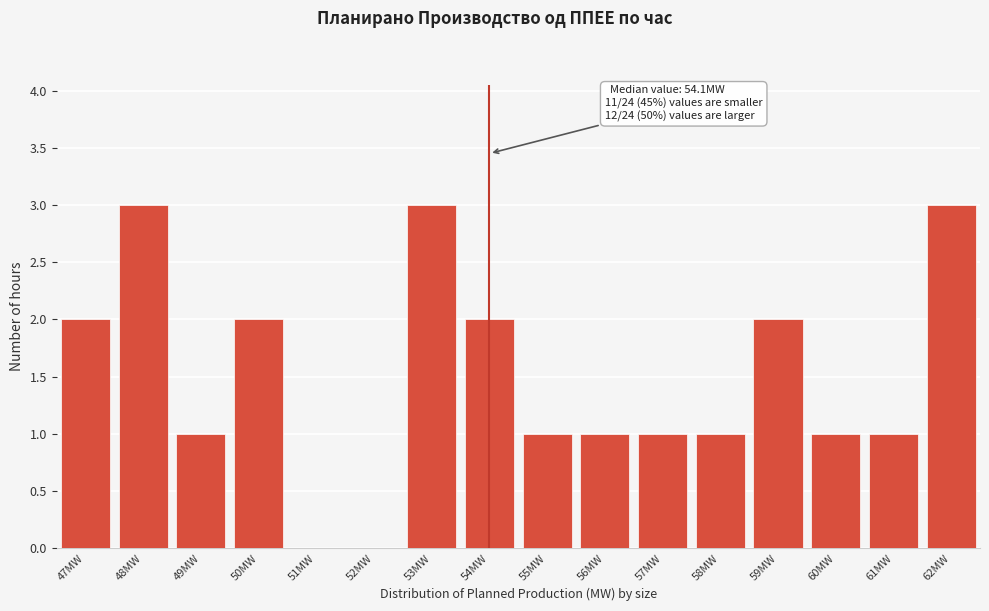

Reading right to left, list all the values displayed in this chart.

62MW=3	61MW=1	60MW=1	59MW=2	58MW=1	57MW=1	56MW=1	55MW=1	54MW=2	53MW=3	52MW=0	51MW=0	50MW=2	49MW=1	48MW=3	47MW=2